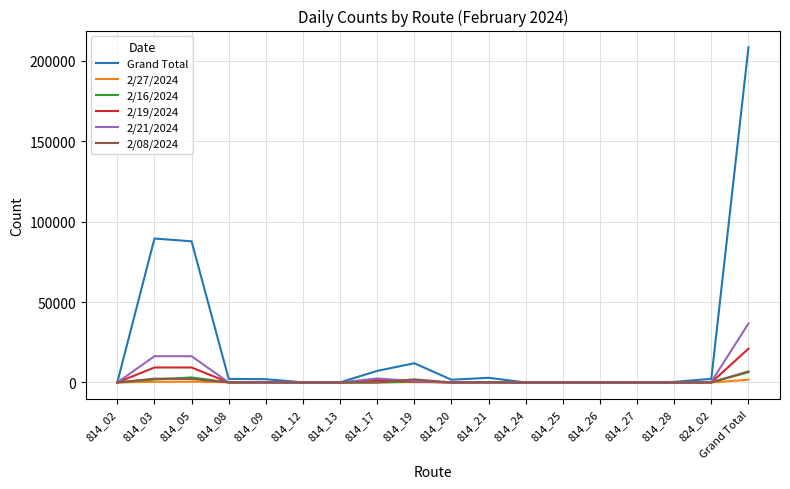

How many values in the 2/21/2024 series are below 41?

9